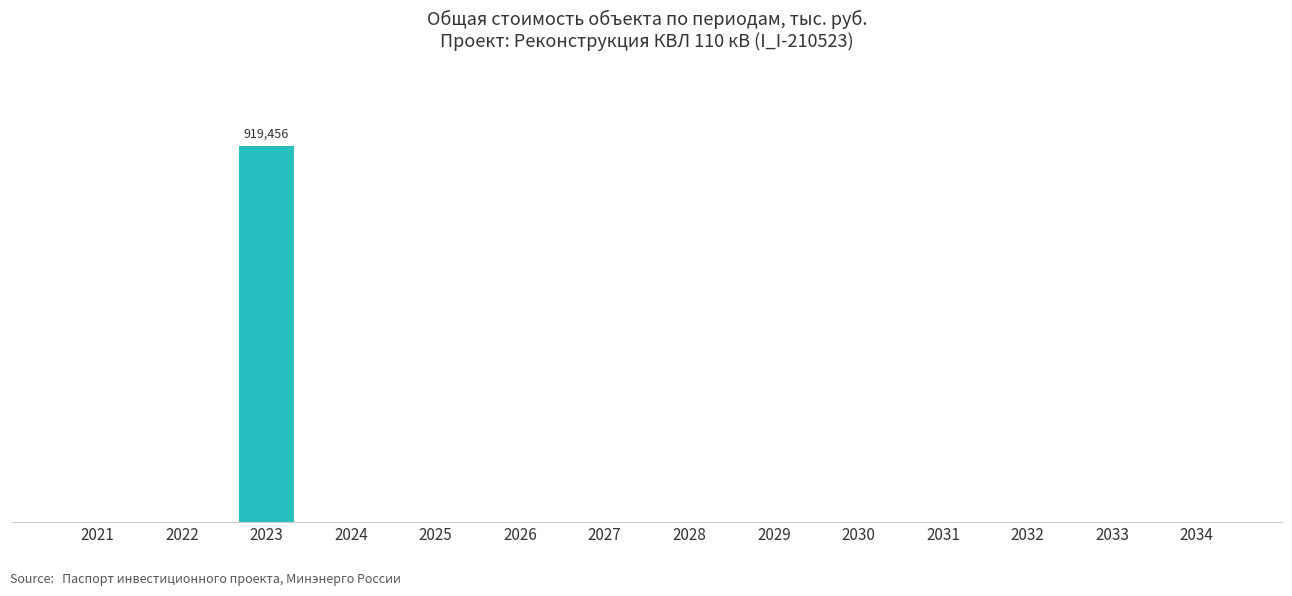

What is the maximum value shown in the chart?

919456.4